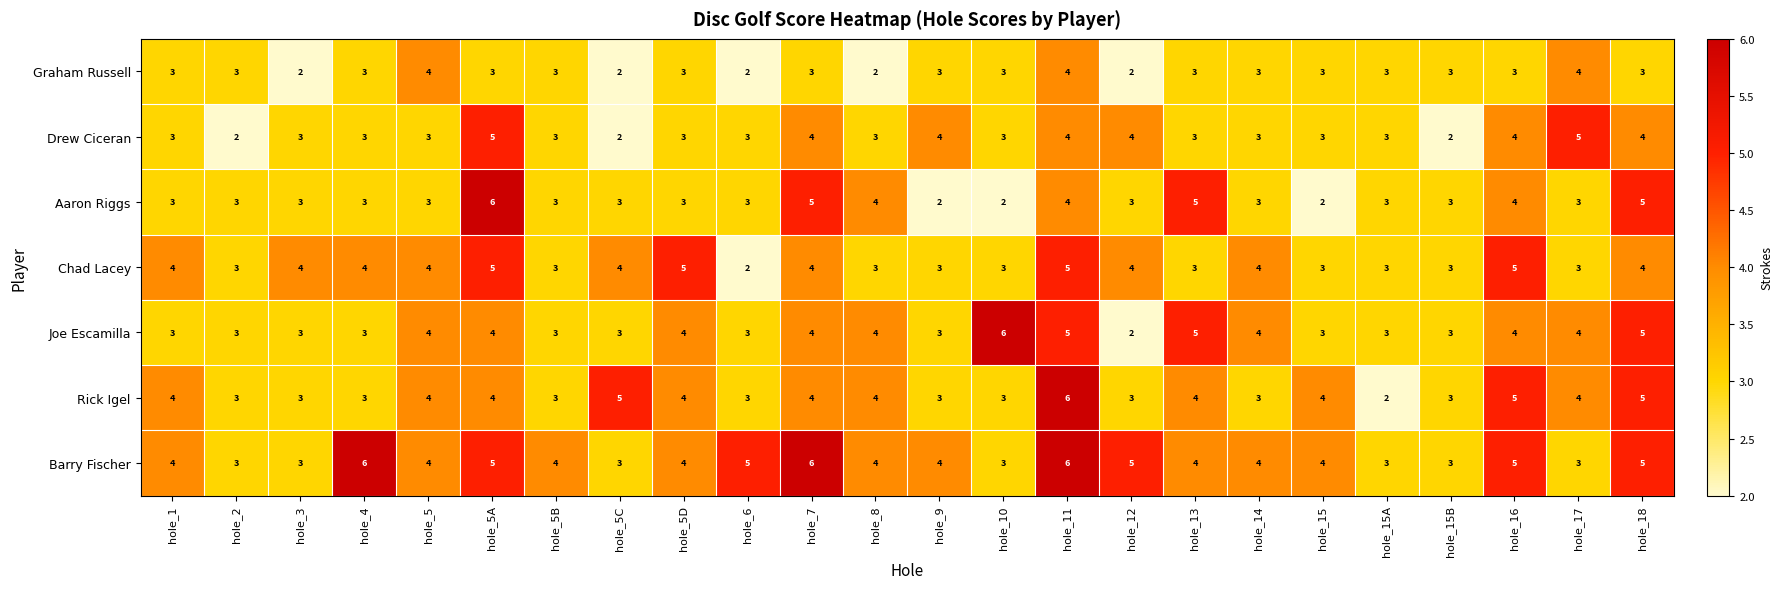

Which category has the highest value in the Joe Escamilla series?

hole_10